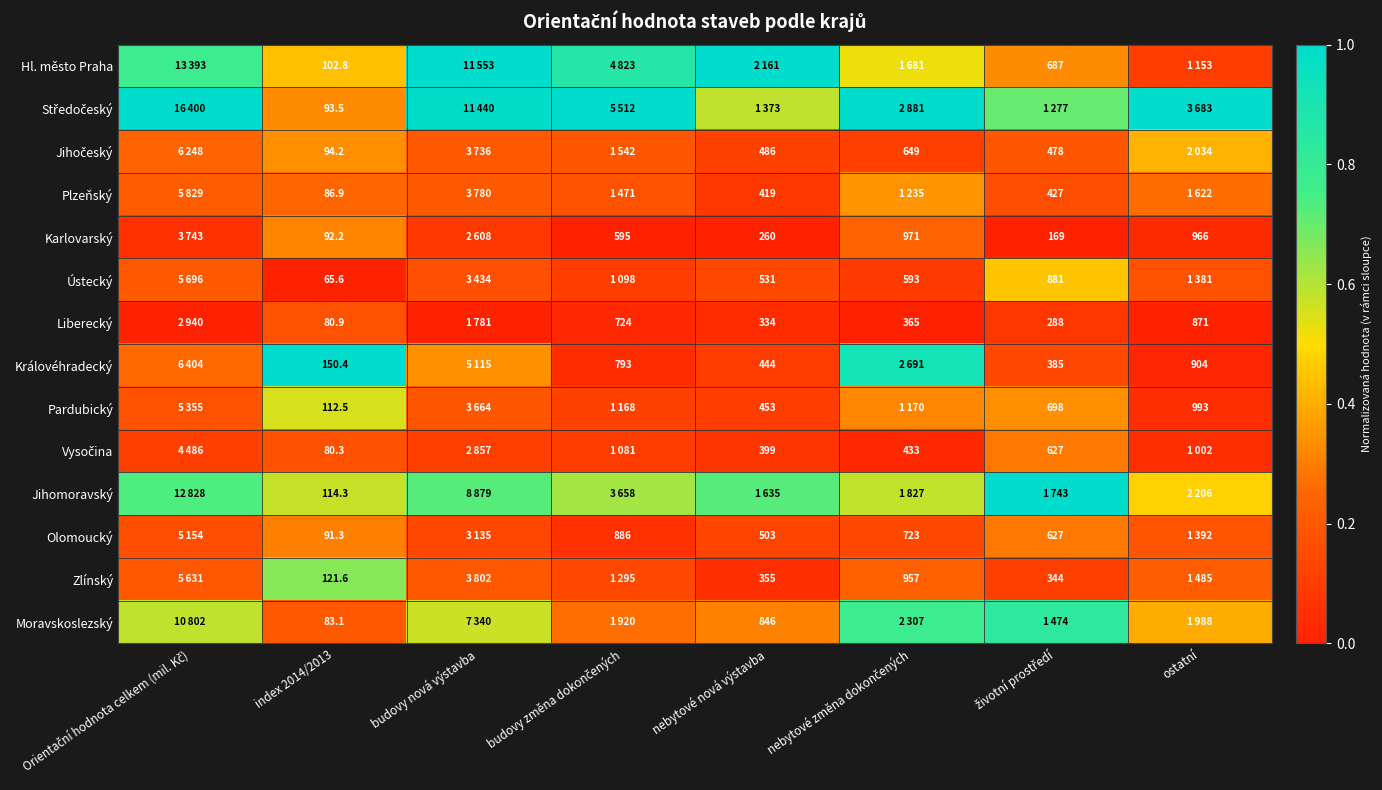

Which category has the lowest value in the Pardubický series?

ostatní